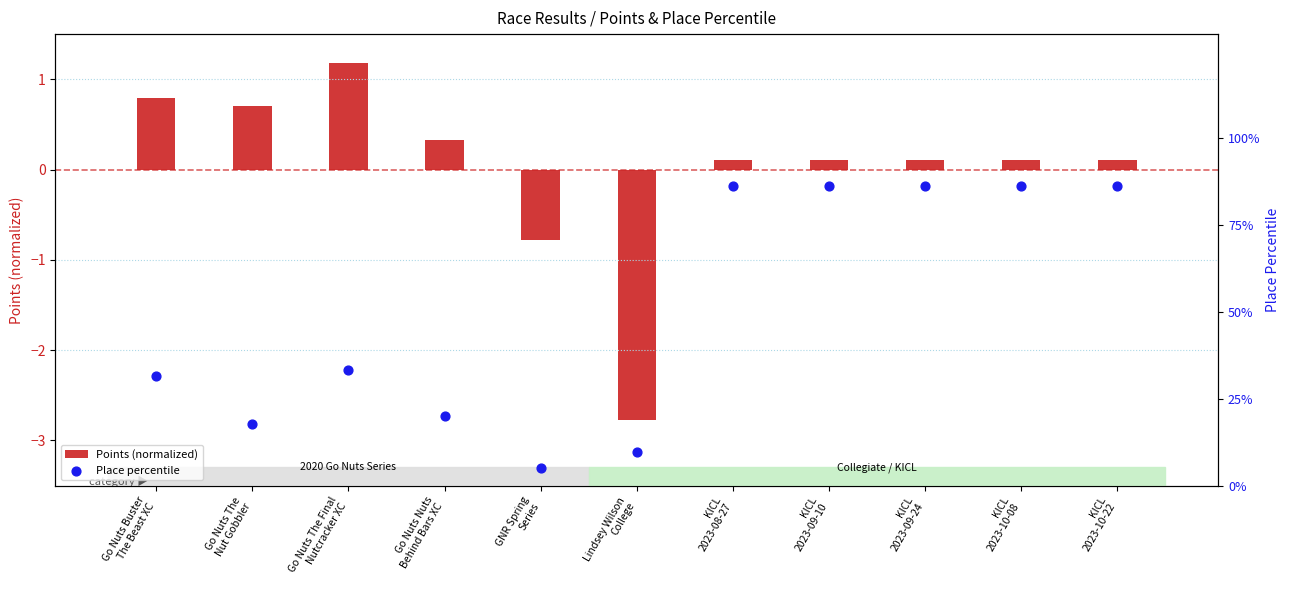

What is the total value across all series at GNR Spring
Series?

4.2